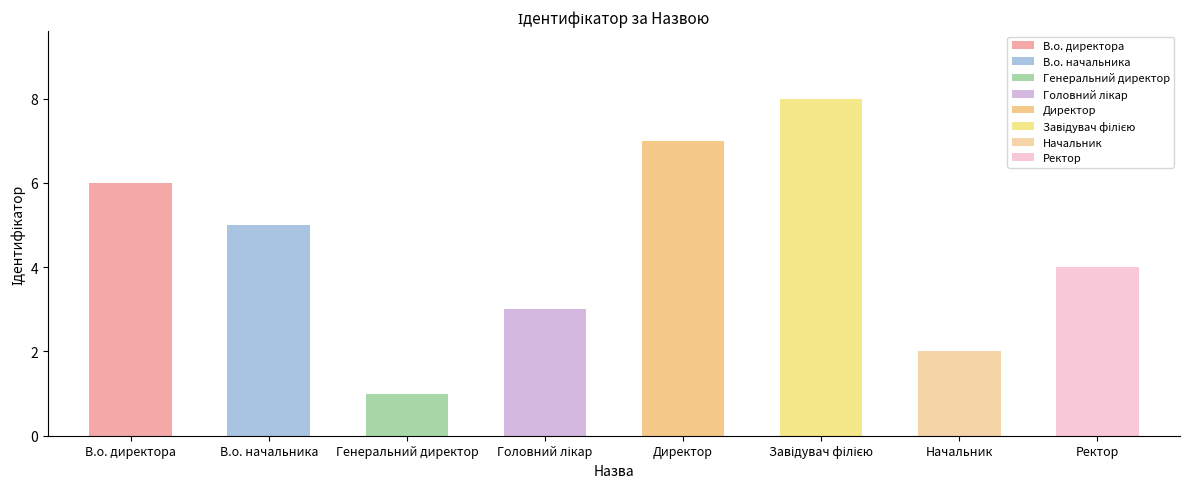

The chart shows a value of 8 at В.о. директора. True or false?

False